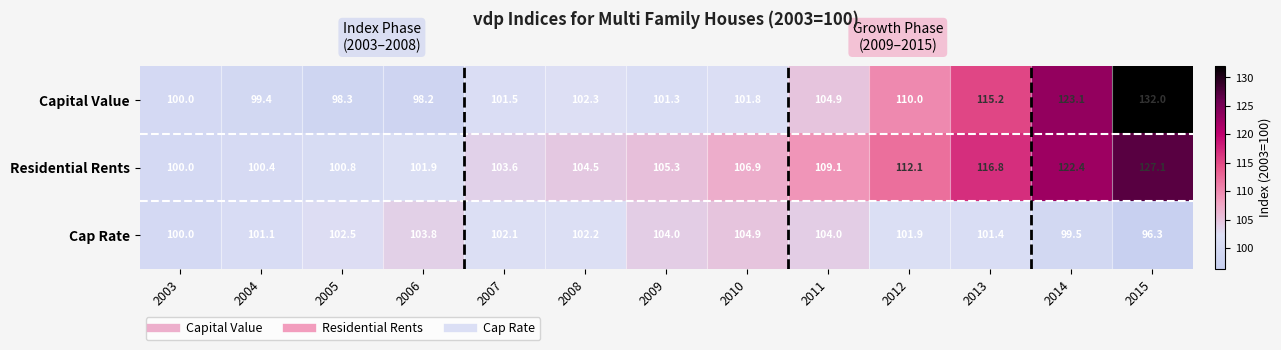

What is the sum of the Cap Rate values at 2015 and 2013?

197.7